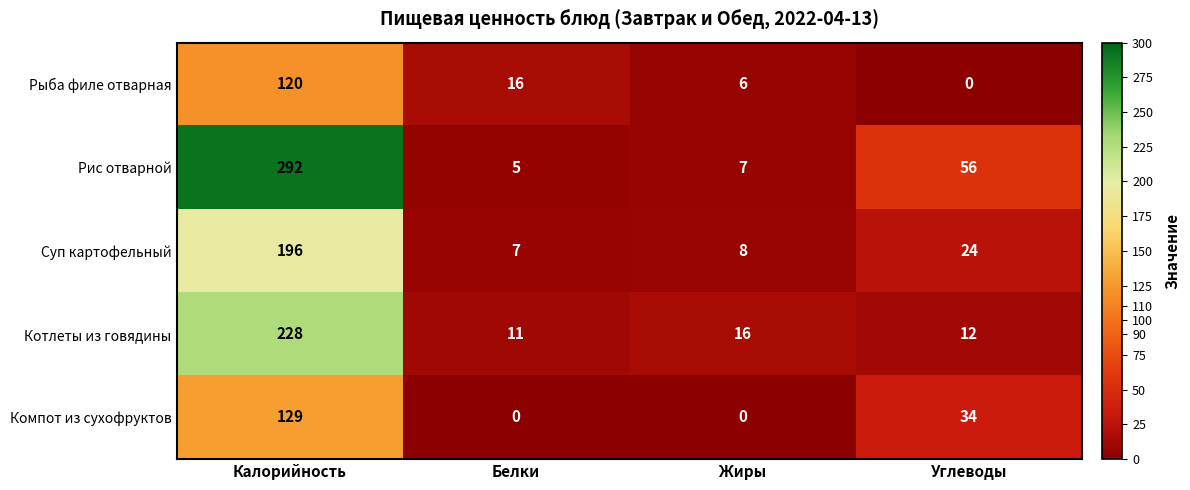

What is the difference between the highest and lowest values at Углеводы?

56